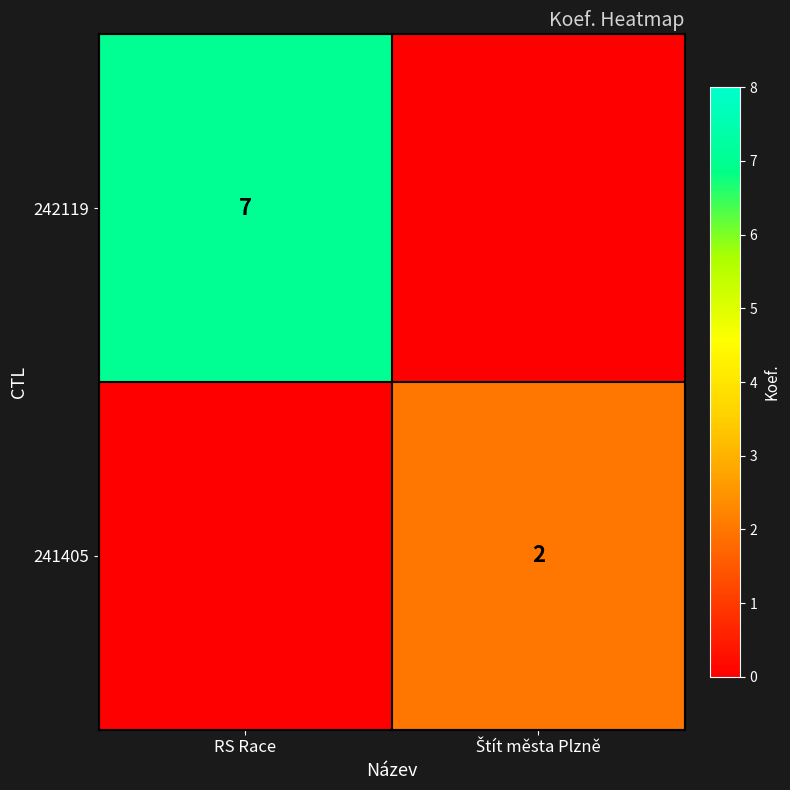

The value of 242119 at RS Race is 7. True or false?

True